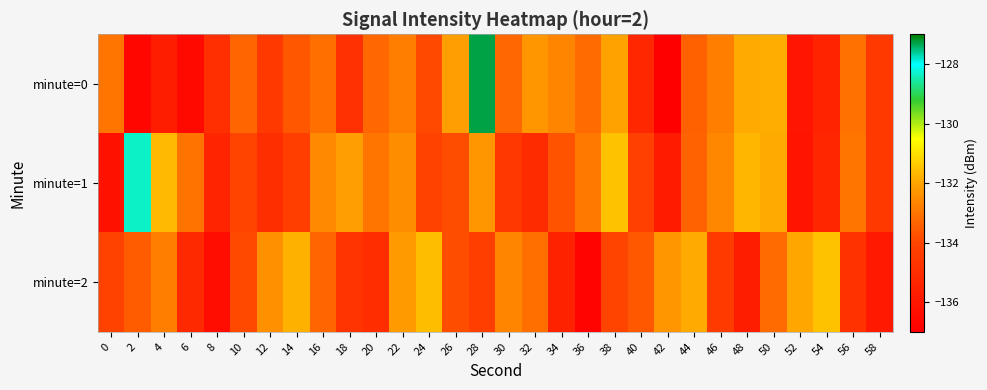

Reading left to right, list all the values displayed in this chart.

minute=0: 0=-133.0	2=-136.7	4=-135.7	6=-136.5	8=-134.9	10=-133.3	12=-134.5	14=-133.6	16=-133.1	18=-134.8	20=-133.3	22=-132.8	24=-133.9	26=-132.1	28=-127.3	30=-133.3	32=-132.3	34=-132.7	36=-133.2	38=-132.1	40=-135.3	42=-136.9	44=-133.4	46=-132.8	48=-131.9	50=-131.9	52=-136.0	54=-135.5	56=-133.1	58=-134.5
minute=1: 0=-136.2	2=-128.3	4=-131.7	6=-133.1	8=-135.3	10=-134.0	12=-135.0	14=-134.3	16=-132.6	18=-132.1	20=-133.0	22=-132.5	24=-134.1	26=-133.8	28=-132.3	30=-134.6	32=-135.1	34=-133.7	36=-132.9	38=-131.5	40=-134.2	42=-135.8	44=-133.4	46=-132.6	48=-131.7	50=-131.9	52=-136.1	54=-135.3	56=-133.0	58=-134.5
minute=2: 0=-134.1	2=-133.5	4=-132.8	6=-135.2	8=-136.4	10=-133.9	12=-132.4	14=-131.8	16=-133.3	18=-134.7	20=-135.0	22=-132.2	24=-131.6	26=-133.8	28=-134.3	30=-132.7	32=-133.1	34=-135.5	36=-136.8	38=-134.0	40=-133.6	42=-132.3	44=-131.9	46=-134.4	48=-135.7	50=-133.2	52=-132.0	54=-131.5	56=-134.8	58=-135.9